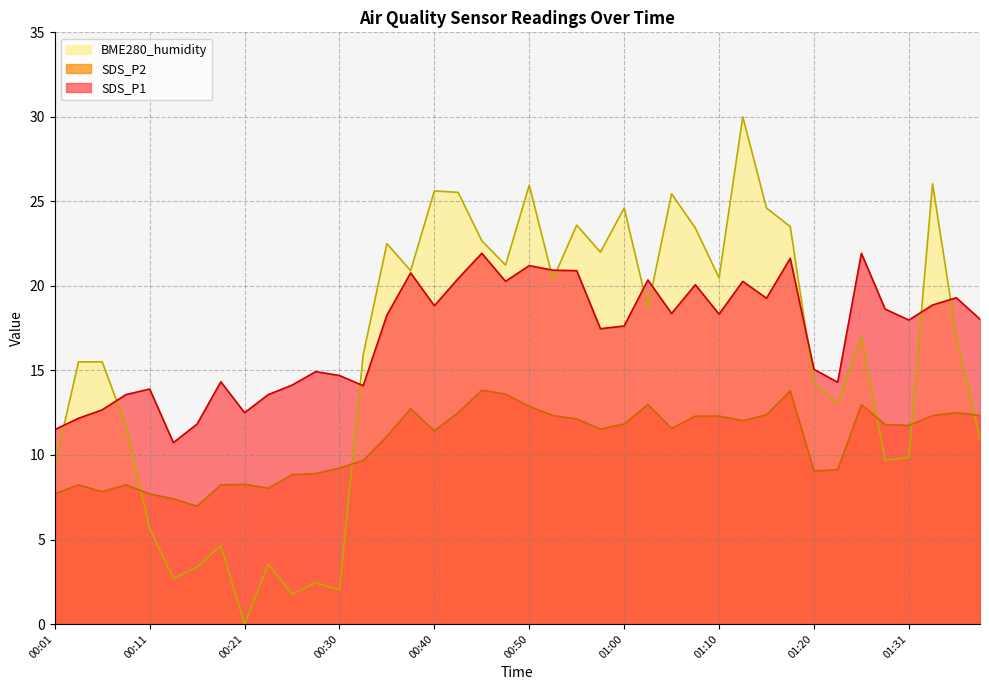

Is it true that SDS_P1 equals 22.9 at 00:30?

False